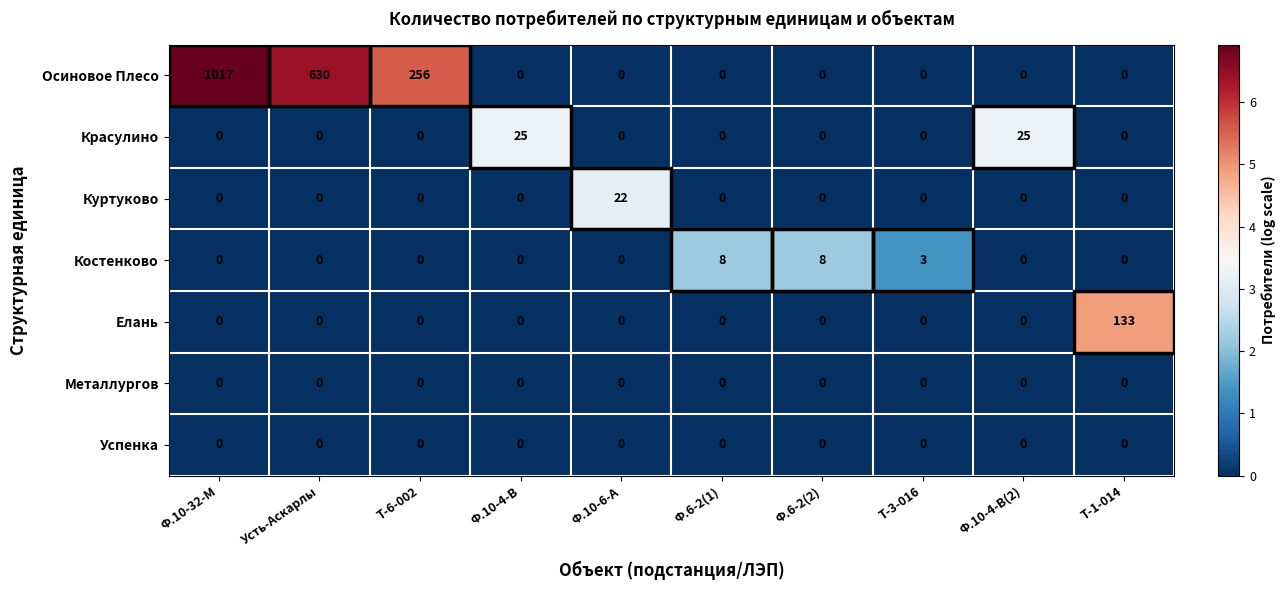

Is it true that Костенково equals -4 at Ф.10-6-А?

False